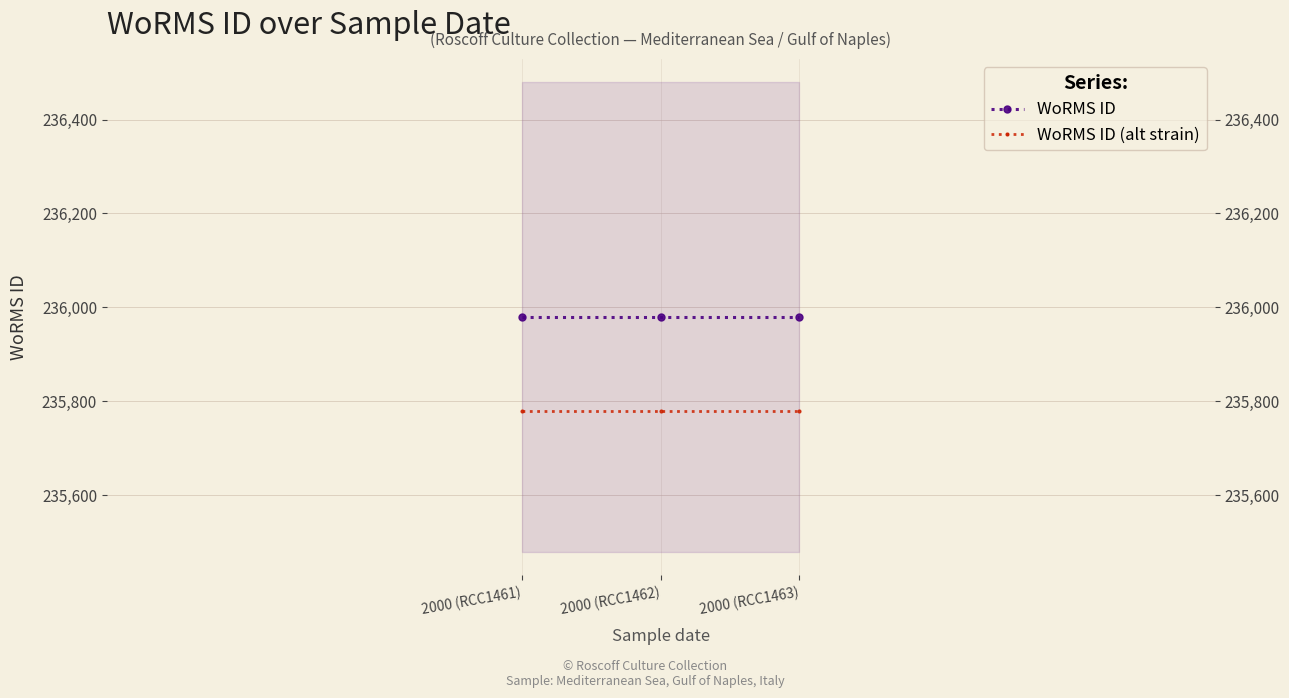

What is the average value of the WoRMS ID series?

235979